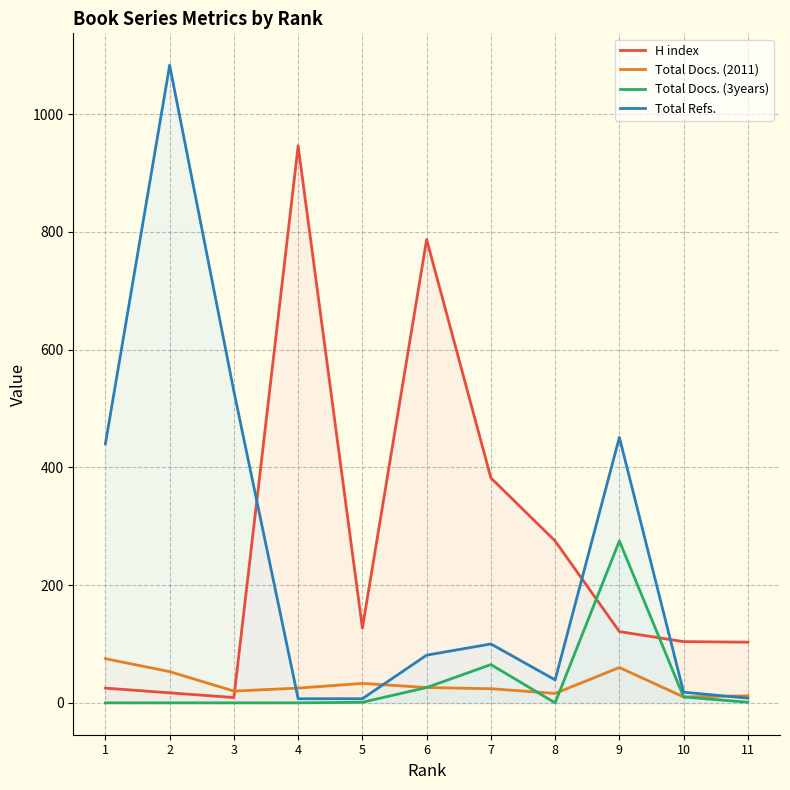

Which series changed the most between 6 and 7?

H index